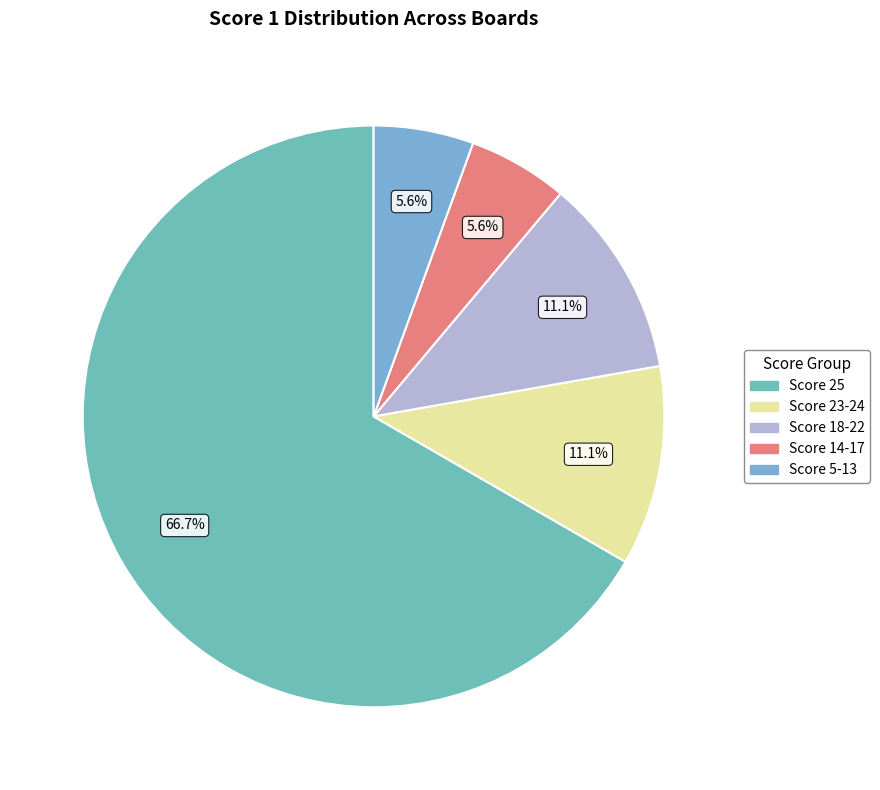

How many segments does this pie chart have?

5